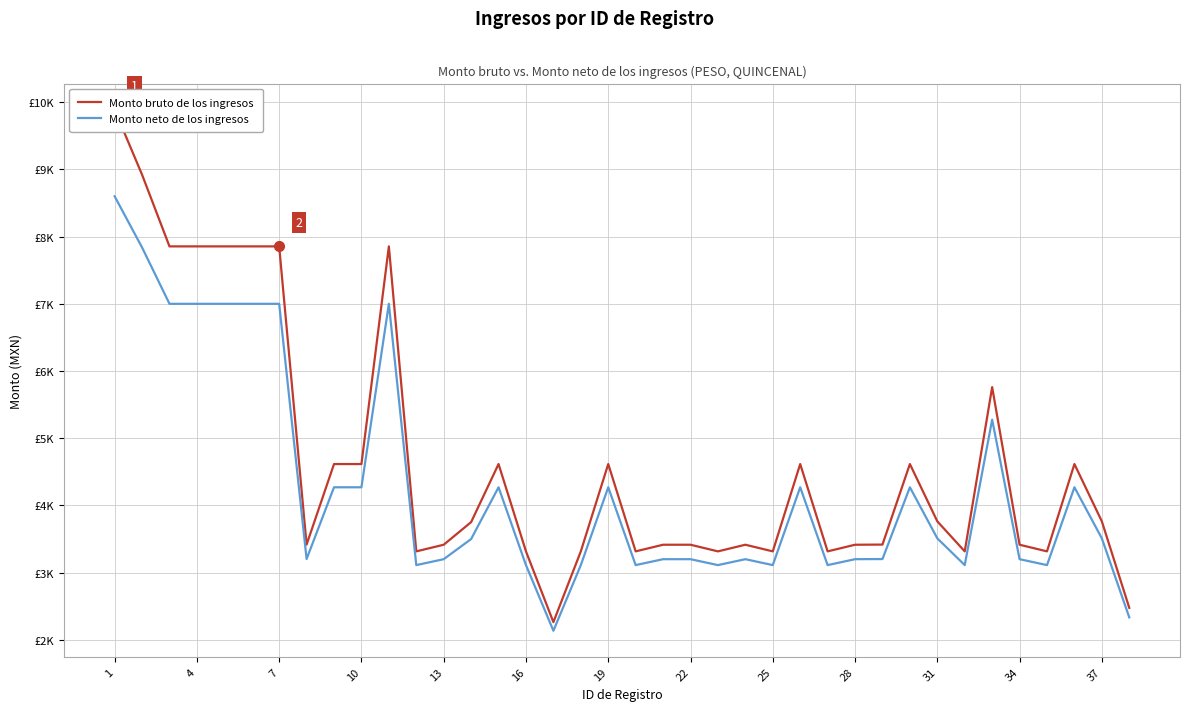

What are all the series names shown in the legend?

Monto bruto de los ingresos, Monto neto de los ingresos